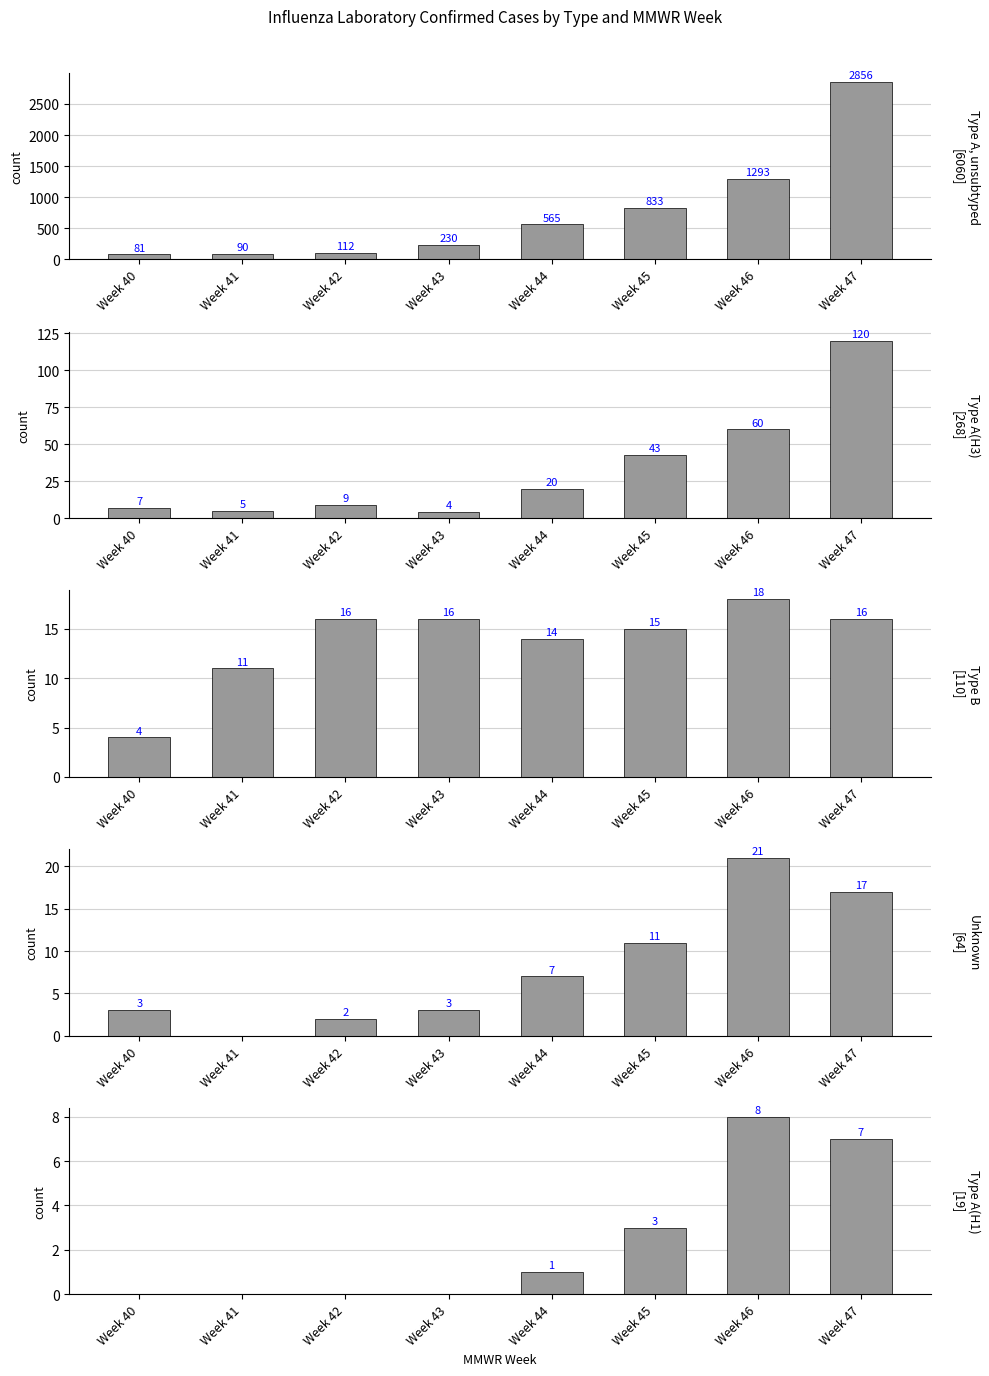

At which label does Type A, unsubtyped reach its minimum?

Week 40